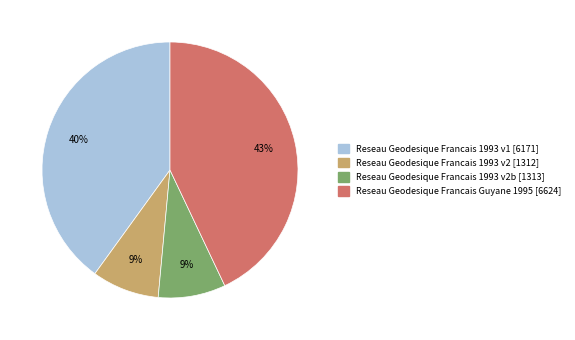

To the nearest percent, what is the average slice percentage?

25%